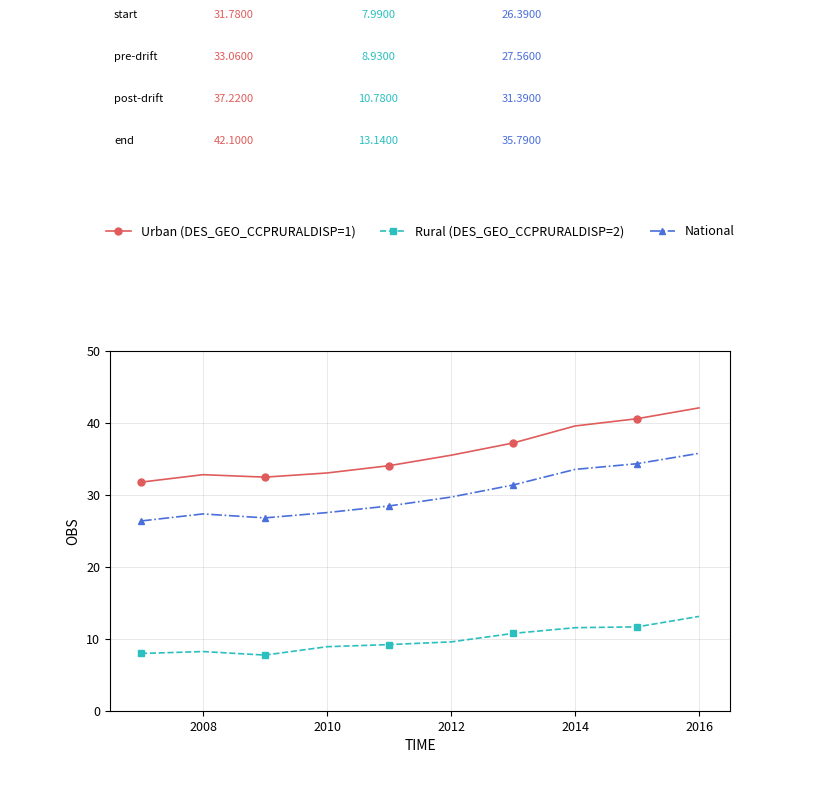

How many categories are shown in the chart?

10